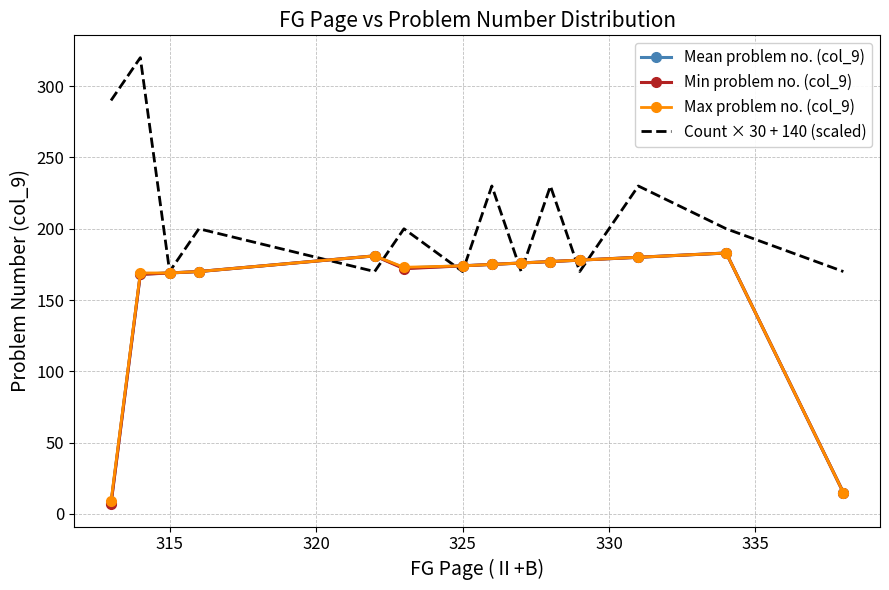

How many data points in Count × 30 + 140 (scaled) are above 200?

5